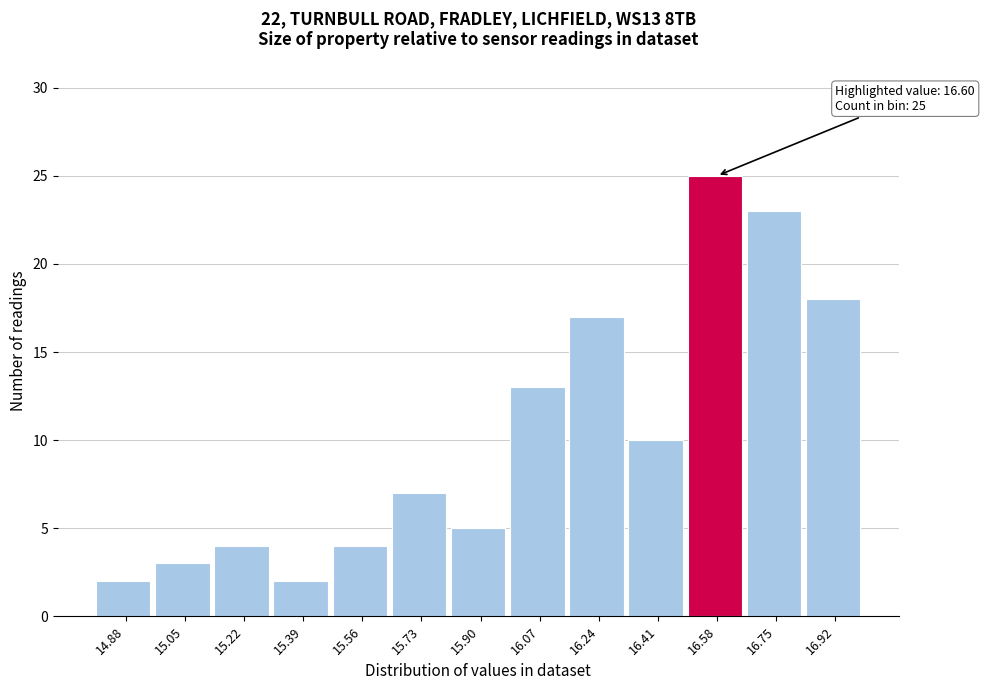

Over which range of the x-axis is the bar tallest?

16.50 to 16.66